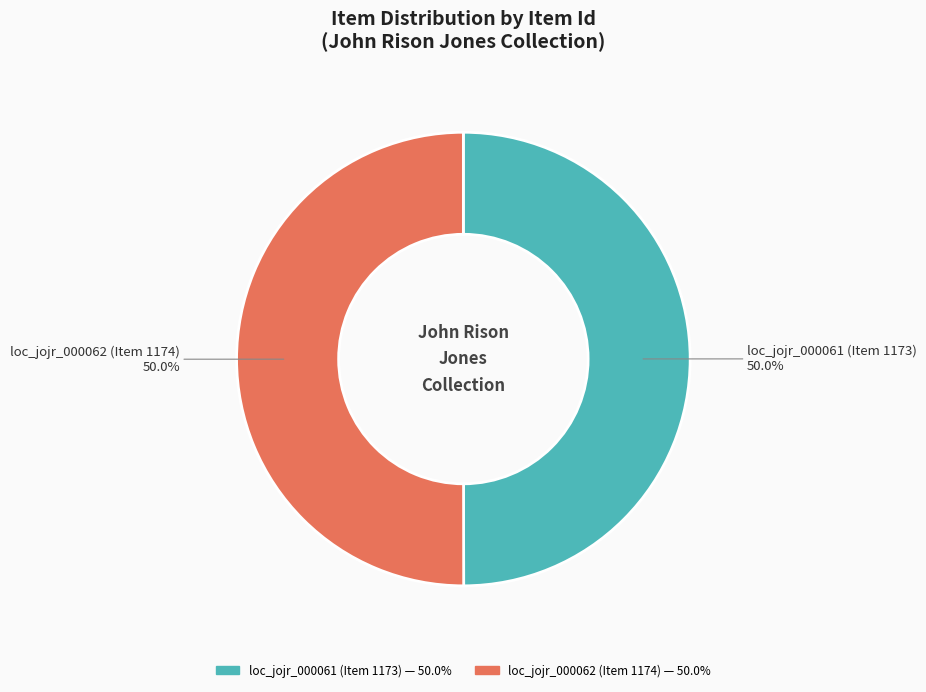

Combined, what portion of the pie is loc_jojr_000061 (Item 1173) and loc_jojr_000062 (Item 1174)?

100.0%